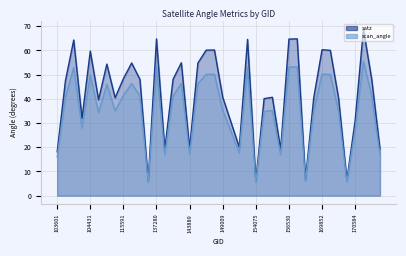

In scan_angle, how many points are higher than both neighbors (excluding endpoints)?

12